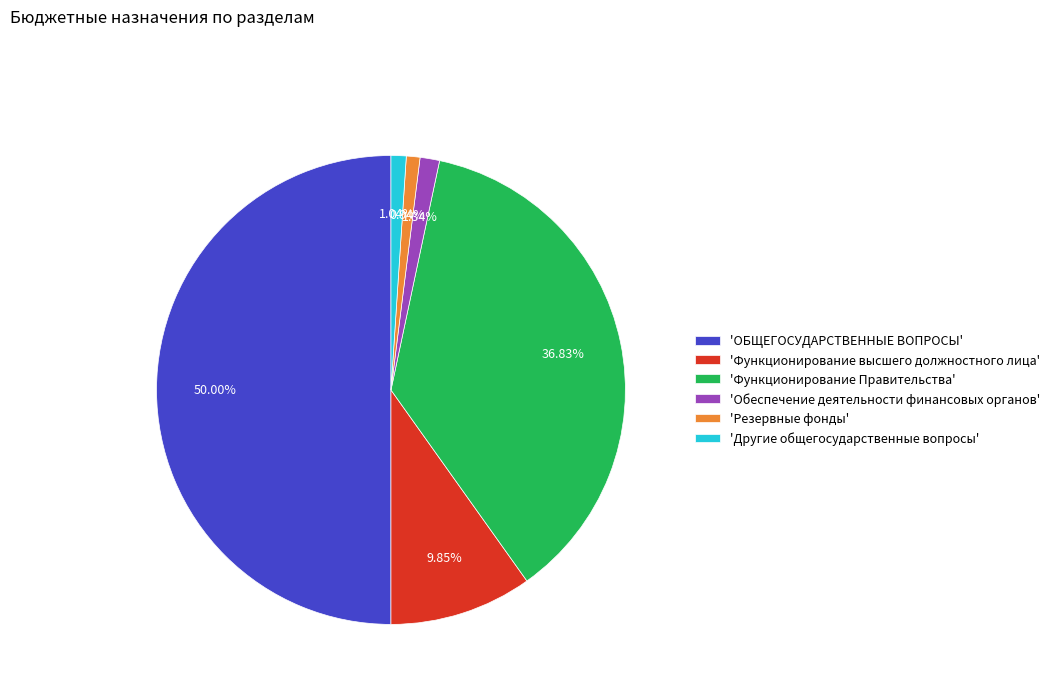

Between 'Обеспечение деятельности финансовых органов' and 'ОБЩЕГОСУДАРСТВЕННЫЕ ВОПРОСЫ', which is larger?

'ОБЩЕГОСУДАРСТВЕННЫЕ ВОПРОСЫ'